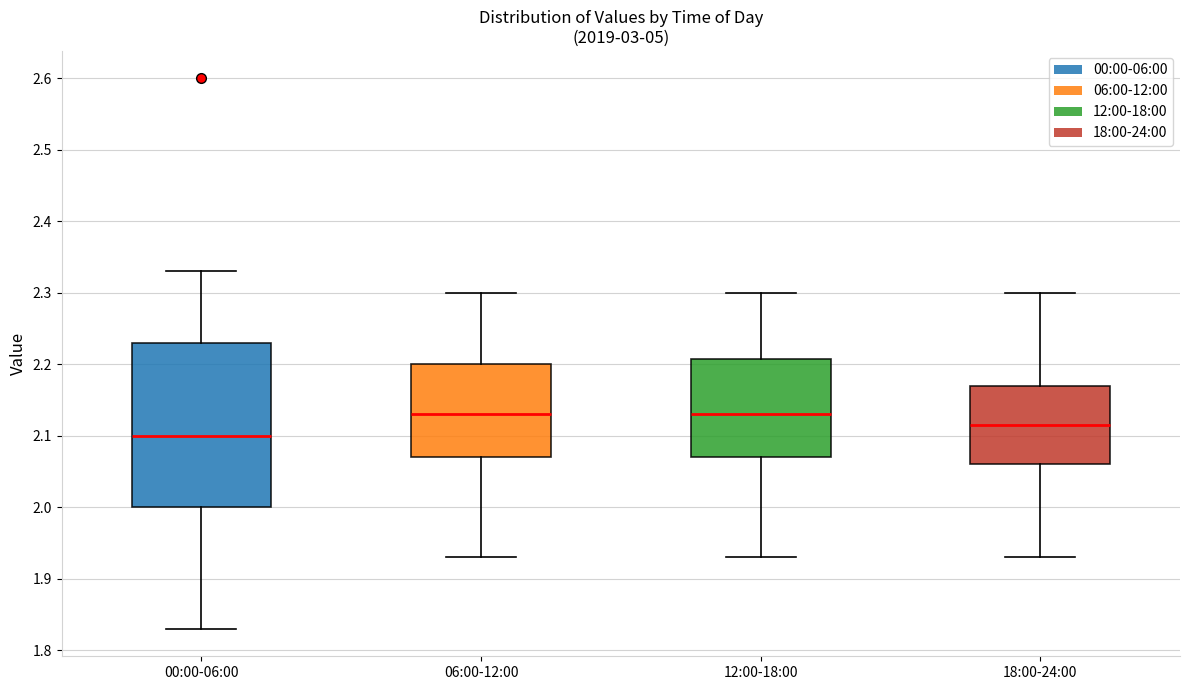

Where does the median line of the box for 18:00-24:00 sit on the y-axis? The values are not printed on the chart, so give them approximately, as read against the axis.

2.12